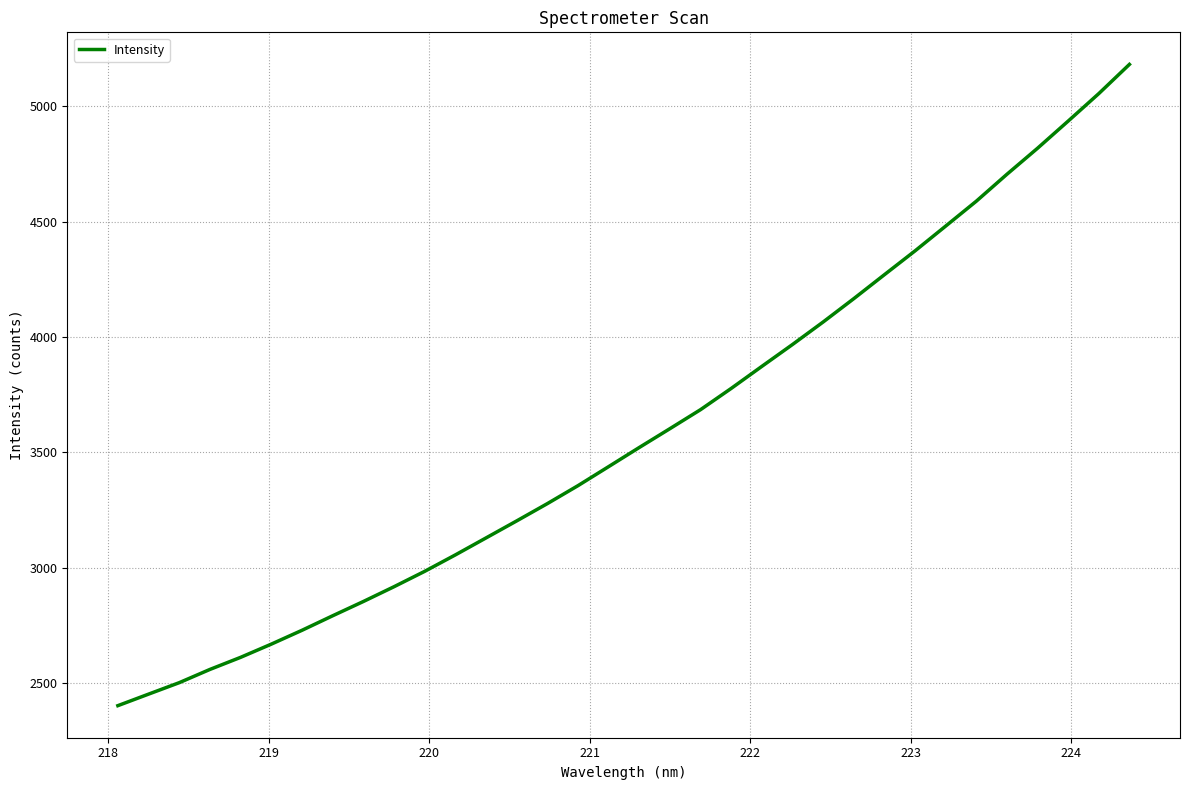

What is the minimum value shown in the chart?

2401.1